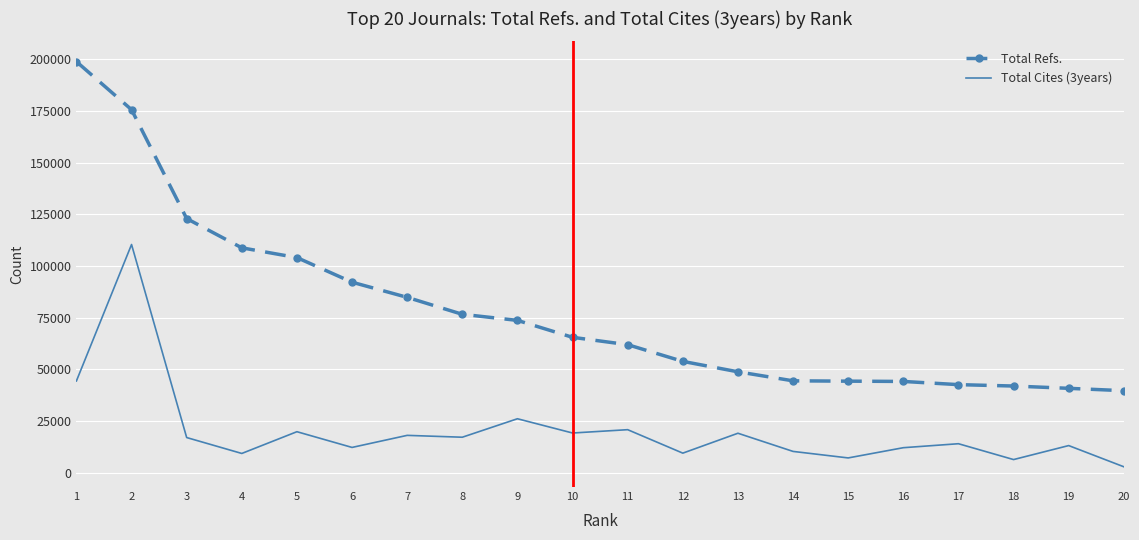

What value does the Total Refs. series have at 4, to the nearest 10?

108840